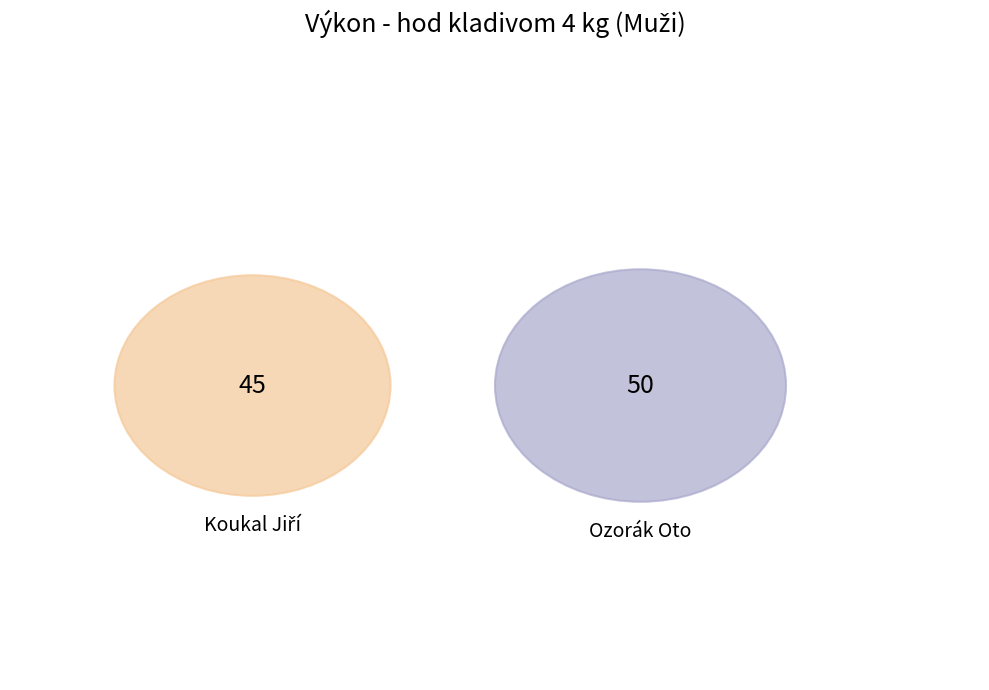

To the nearest percent, what is the difference between the Ozorák Oto and Koukal Jiří slice percentages?

5%